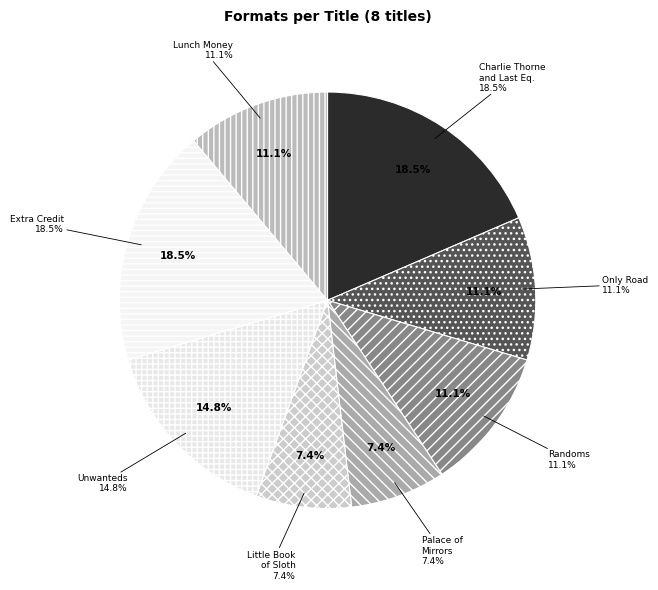

What is the largest slice in the pie chart?

Charlie Thorne and the Last Equation